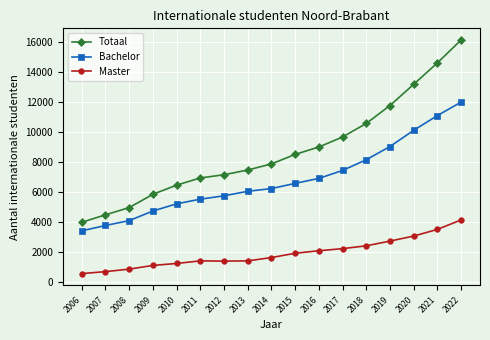

What is the difference between the maximum and minimum values in the Master series?

3579